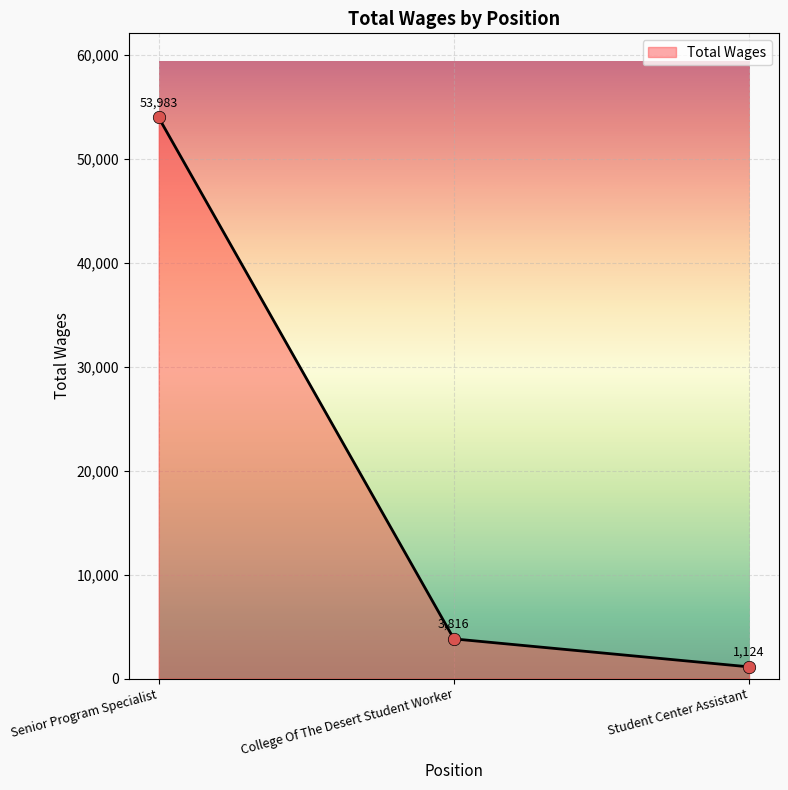

Which has a higher value, Senior Program Specialist or College Of The Desert Student Worker?

Senior Program Specialist